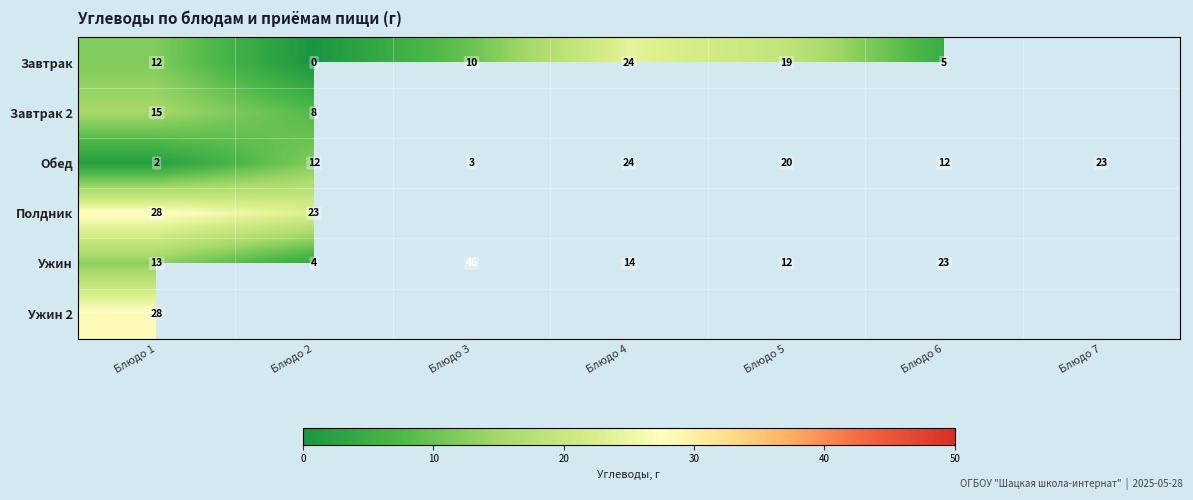

At which category is the sum across all series the highest?

Блюдо 1